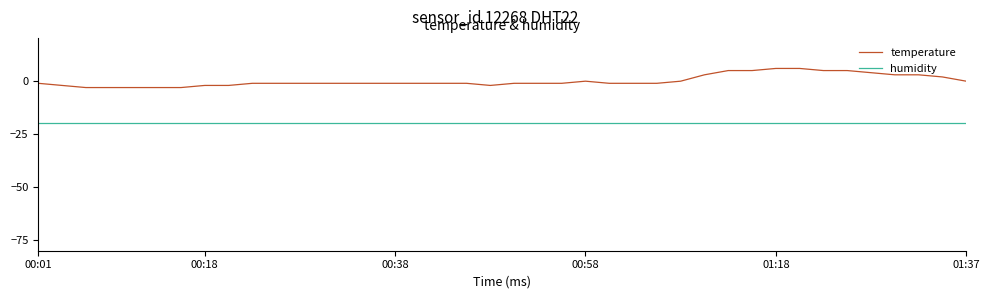

What is the minimum value shown in the chart?

-20.0